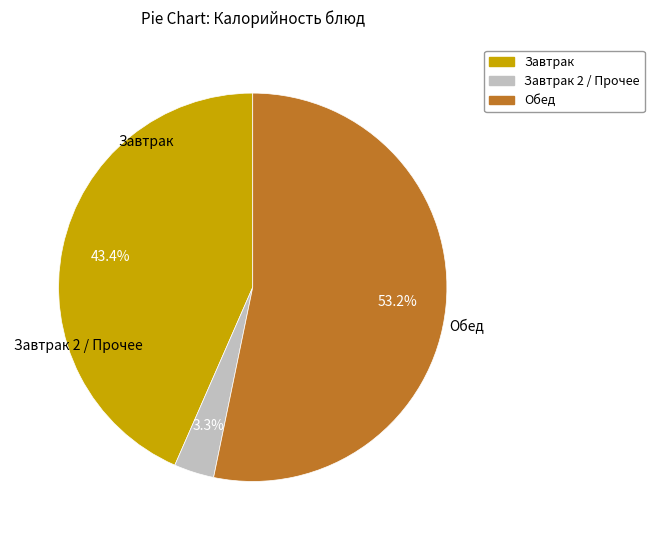

How many segments does this pie chart have?

3